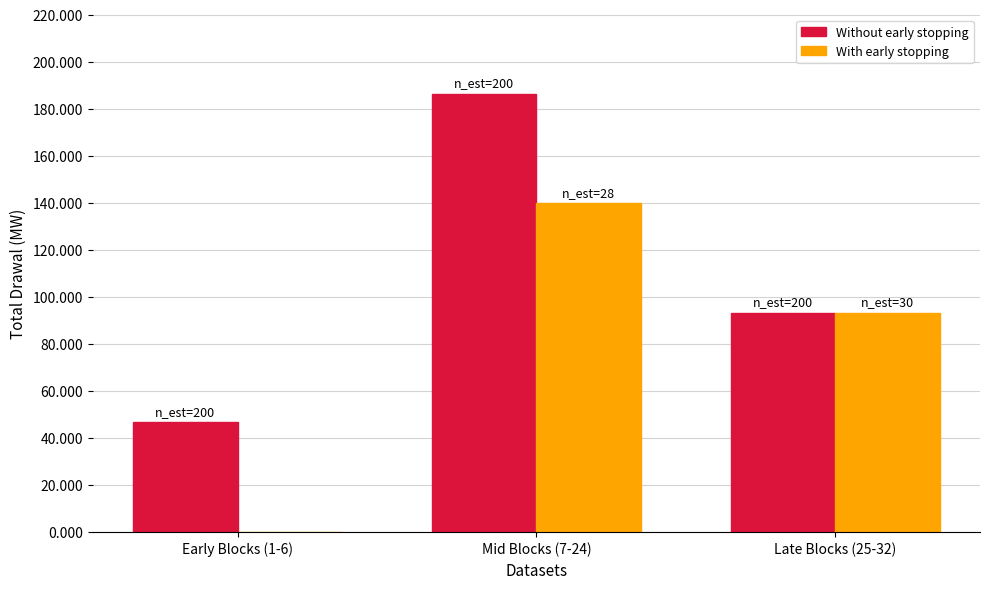

What is the sum of all With early stopping values?

232.8